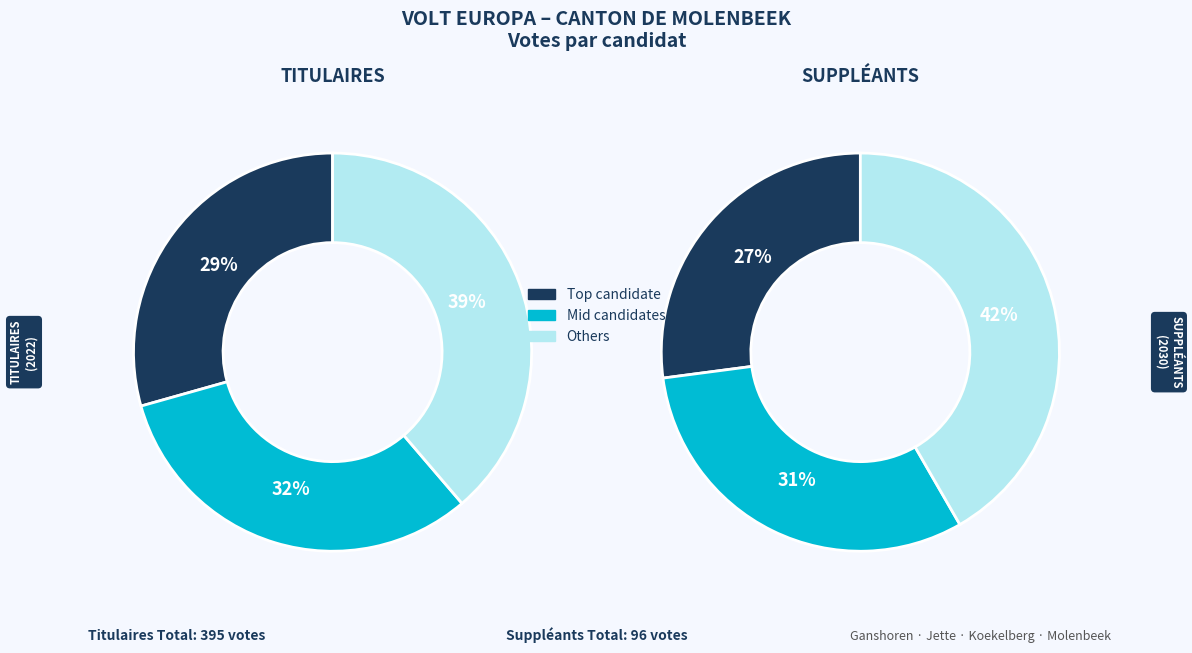

Is there any slice that represents more than half of the pie?

No